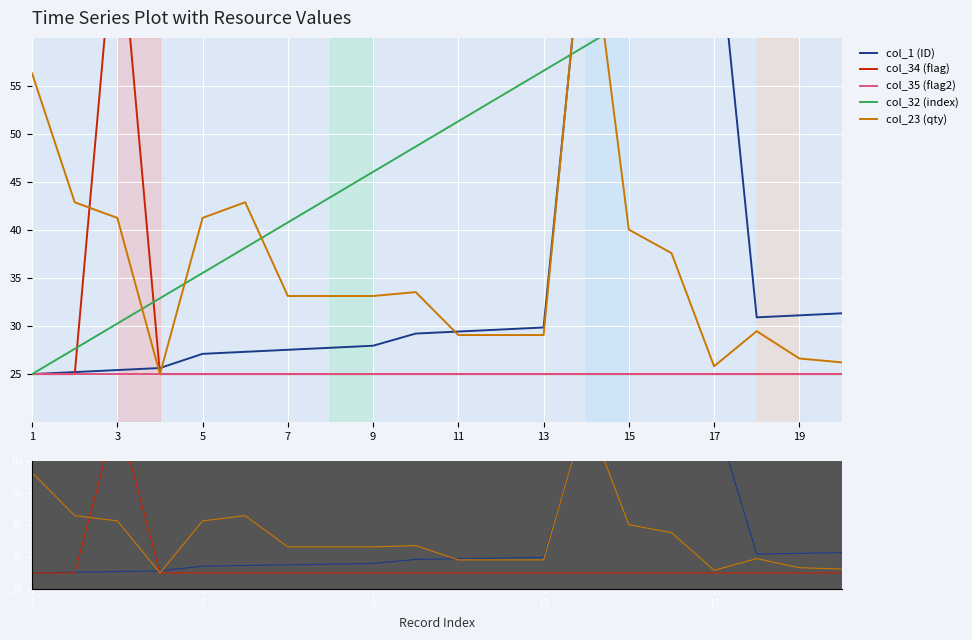

Which series has the largest total across all categories?

col_32 (index)